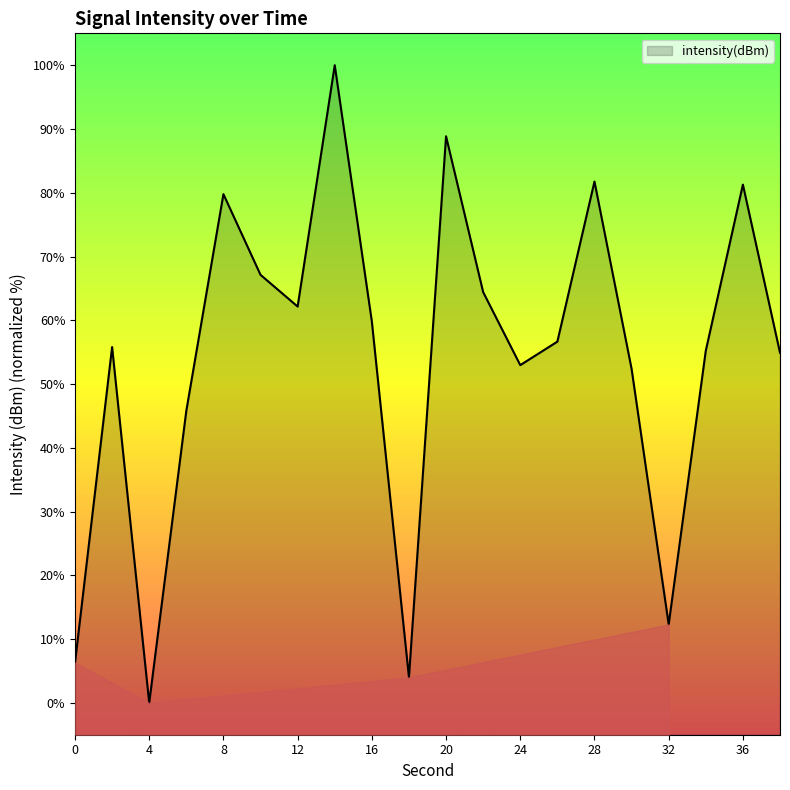

How many series are shown in this chart?

1